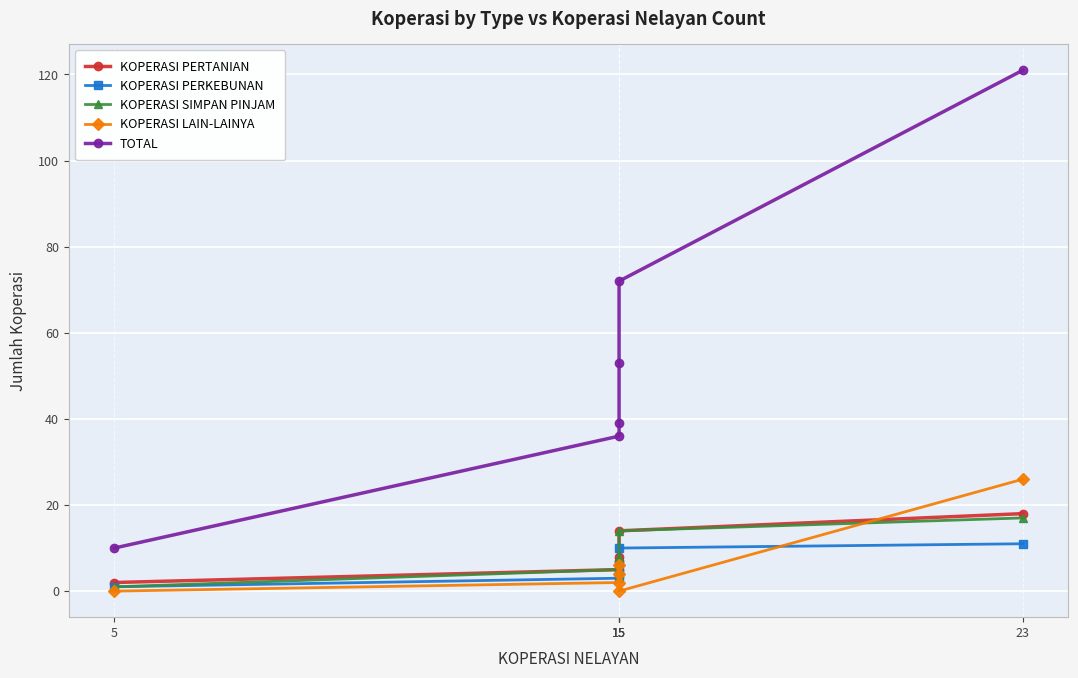

How many data points in KOPERASI SIMPAN PINJAM are less than 8?

3